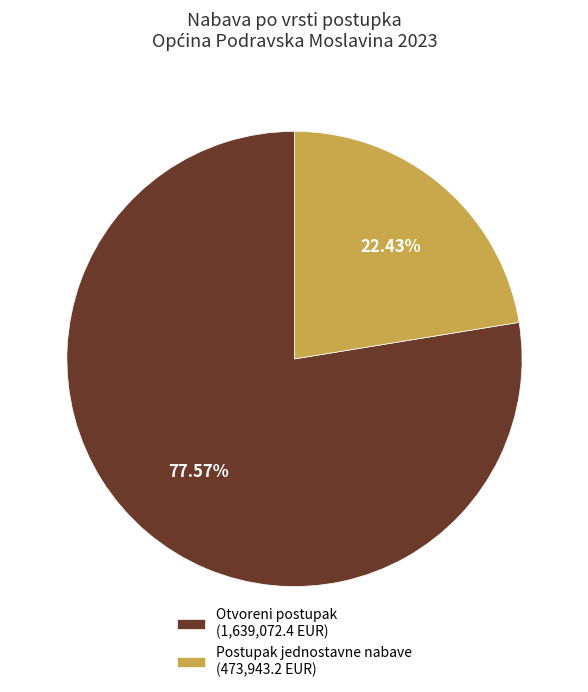

Rank the categories by value from highest to lowest.

Otvoreni postupak (1,639,072.4 EUR), Postupak jednostavne nabave (473,943.2 EUR)